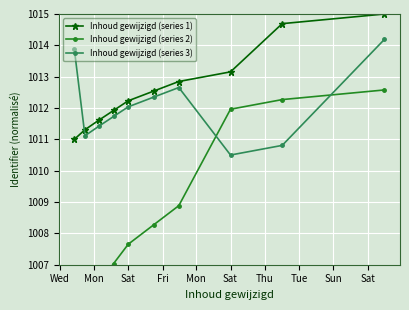

What are all the series names shown in the legend?

Inhoud gewijzigd (series 1), Inhoud gewijzigd (series 2), Inhoud gewijzigd (series 3)